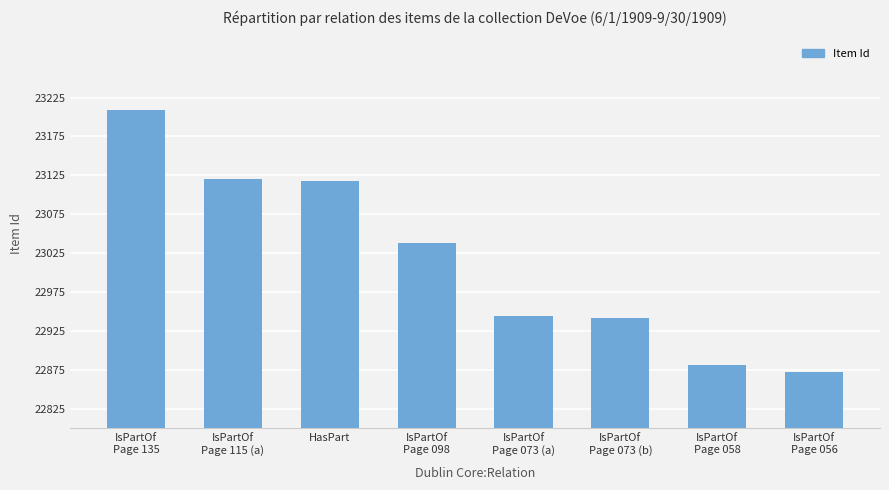

Which has a higher value, IsPartOf
Page 135 or HasPart?

IsPartOf
Page 135